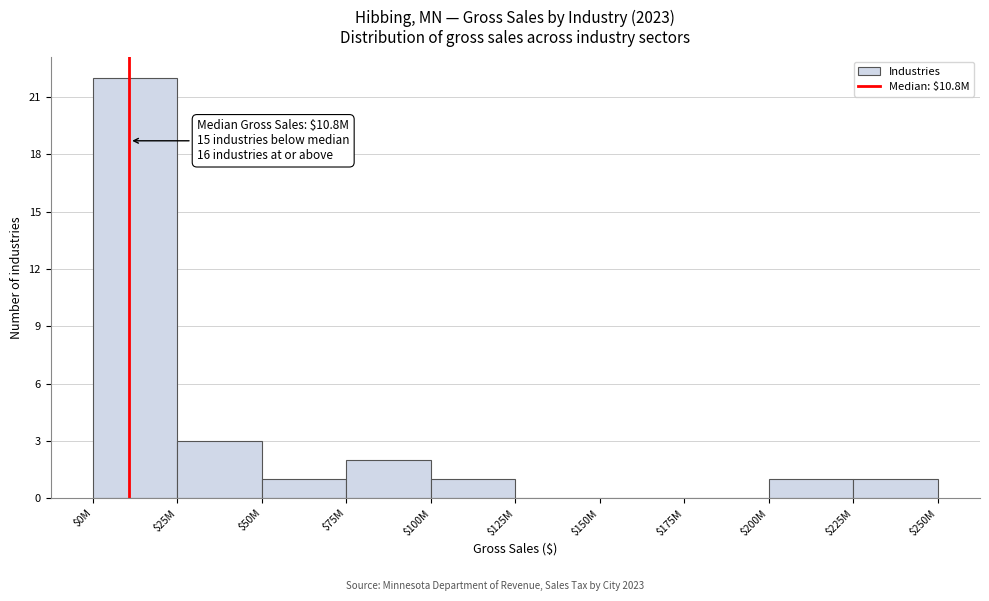

The chart shows a value of 10 at $150M. True or false?

False